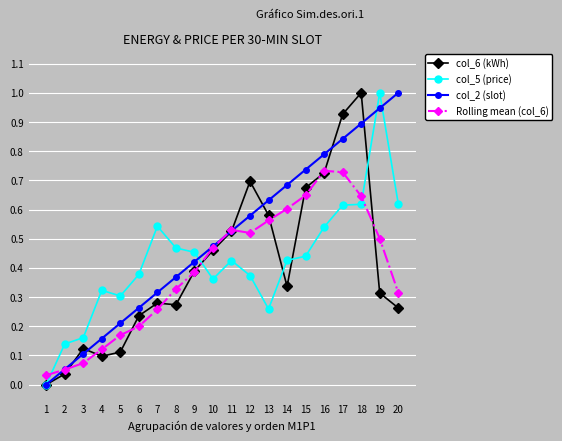

How many col_5 (price) values are between 0 and 1?

20